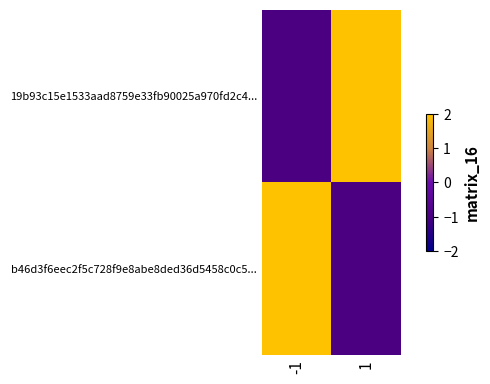

Rank the series by their average value, from lowest to highest.

b46d3f6eec2f5c728f9e8abe8ded36d5458c0c5..., 19b93c15e1533aad8759e33fb90025a970fd2c4...